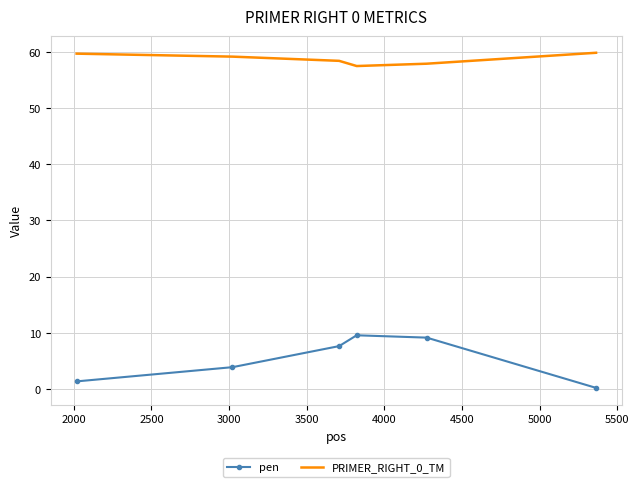

What is the difference between the maximum and minimum values in the pen series?

9.4